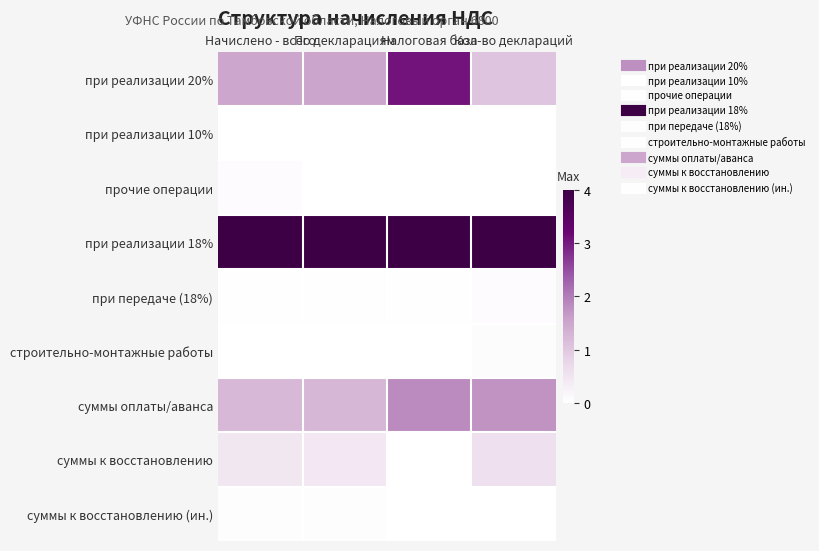

Reading right to left, transcribe all the data shown in this chart.

при реализации 20%: Кол-во деклараций=1.1	Налоговая база=3.0	По декларациям=1.5	Начислено - всего=1.5
при реализации 10%: Кол-во деклараций=0.0	Налоговая база=0.0	По декларациям=0.0	Начислено - всего=0.0
прочие операции: Кол-во деклараций=0.0	Налоговая база=0.0	По декларациям=0.0	Начислено - всего=0.1
при реализации 18%: Кол-во деклараций=4.0	Налоговая база=4.0	По декларациям=4.0	Начислено - всего=4.0
при передаче (18%): Кол-во деклараций=0.1	Налоговая база=0.0	По декларациям=0.0	Начислено - всего=0.0
строительно-монтажные работы: Кол-во деклараций=0.0	Налоговая база=0.0	По декларациям=0.0	Начислено - всего=0.0
суммы оплаты/аванса: Кол-во деклараций=1.7	Налоговая база=1.8	По декларациям=1.2	Начислено - всего=1.2
суммы к восстановлению: Кол-во деклараций=0.6	Налоговая база=0.0	По декларациям=0.4	Начислено - всего=0.5
суммы к восстановлению (ин.): Кол-во деклараций=0.0	Налоговая база=0.0	По декларациям=0.0	Начислено - всего=0.0